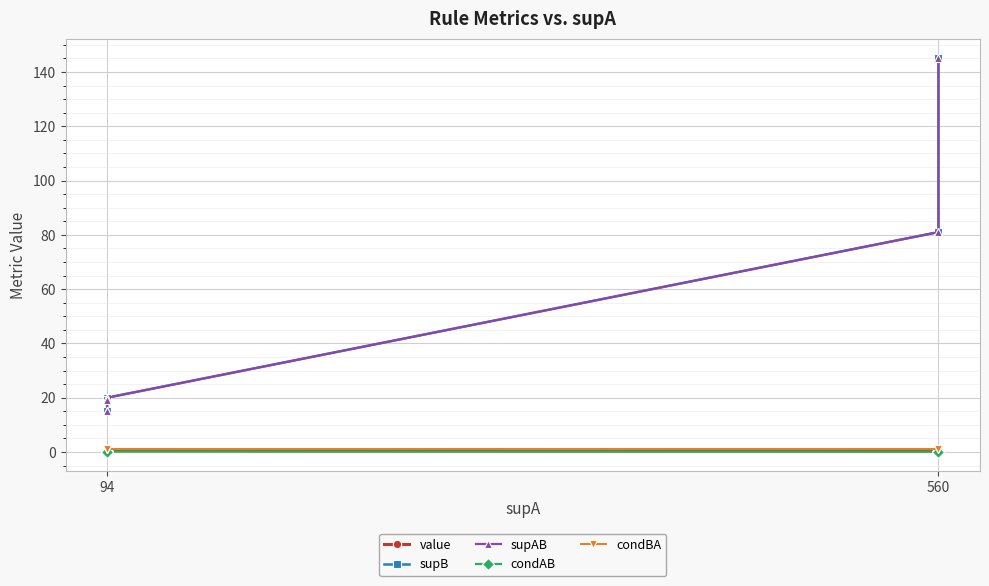

How many interior local peaks does the value series have?

1